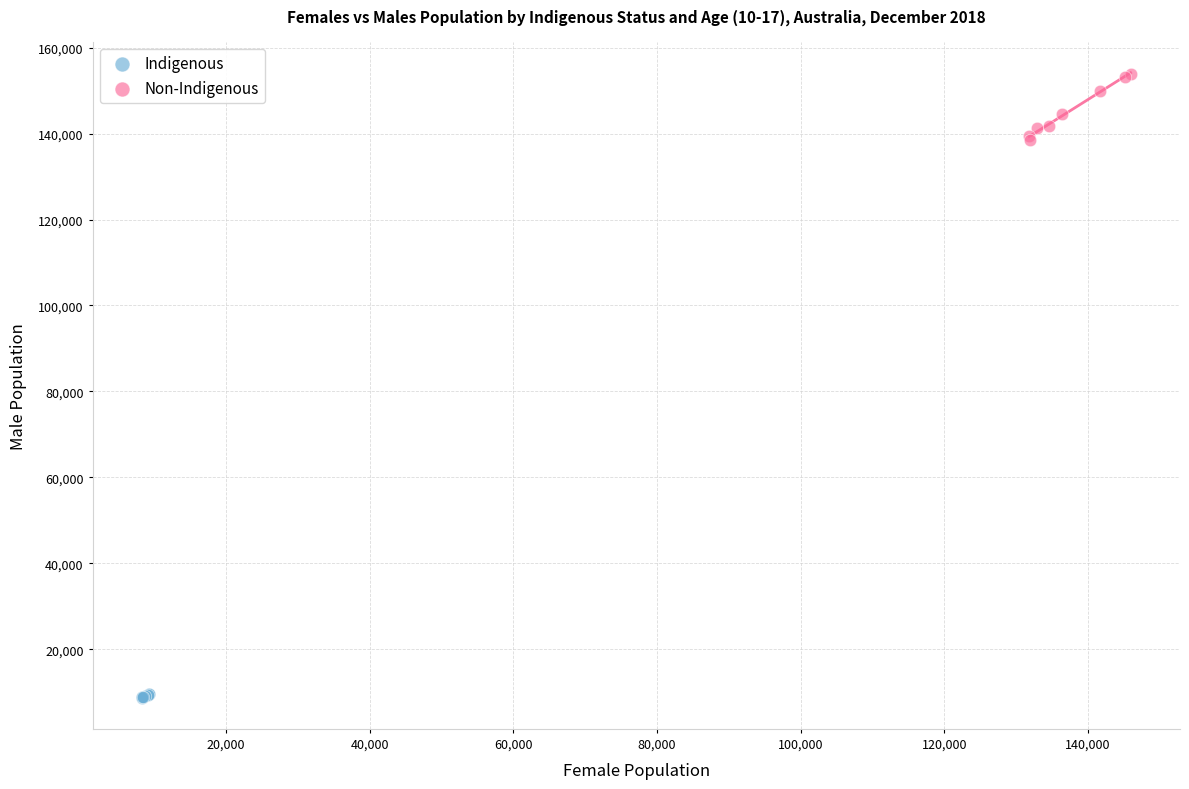

Which series has the largest Y range (max minus min)?

Non-Indigenous